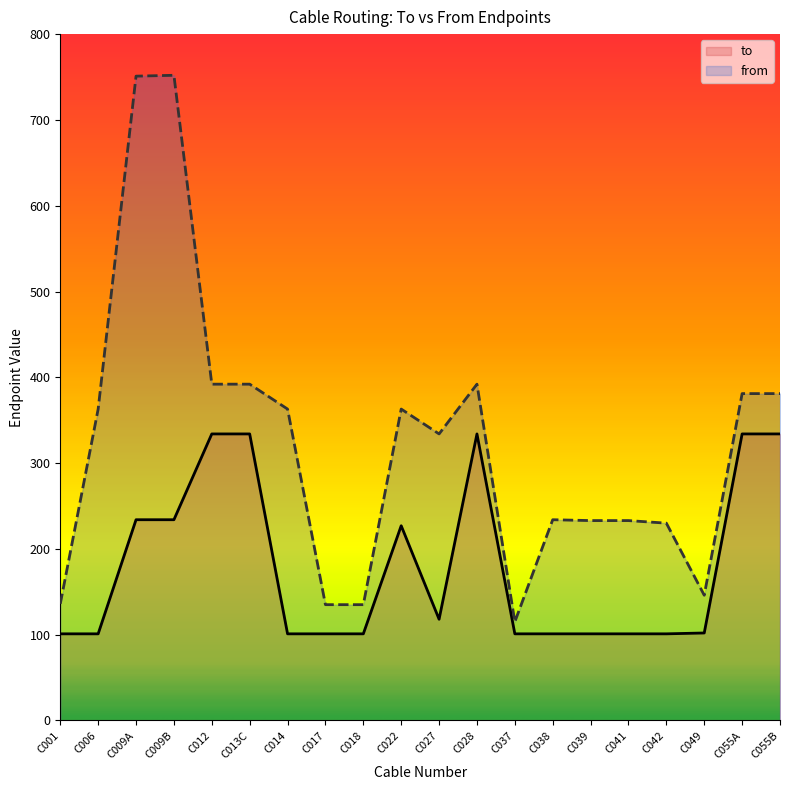

What is the smallest value displayed?

101